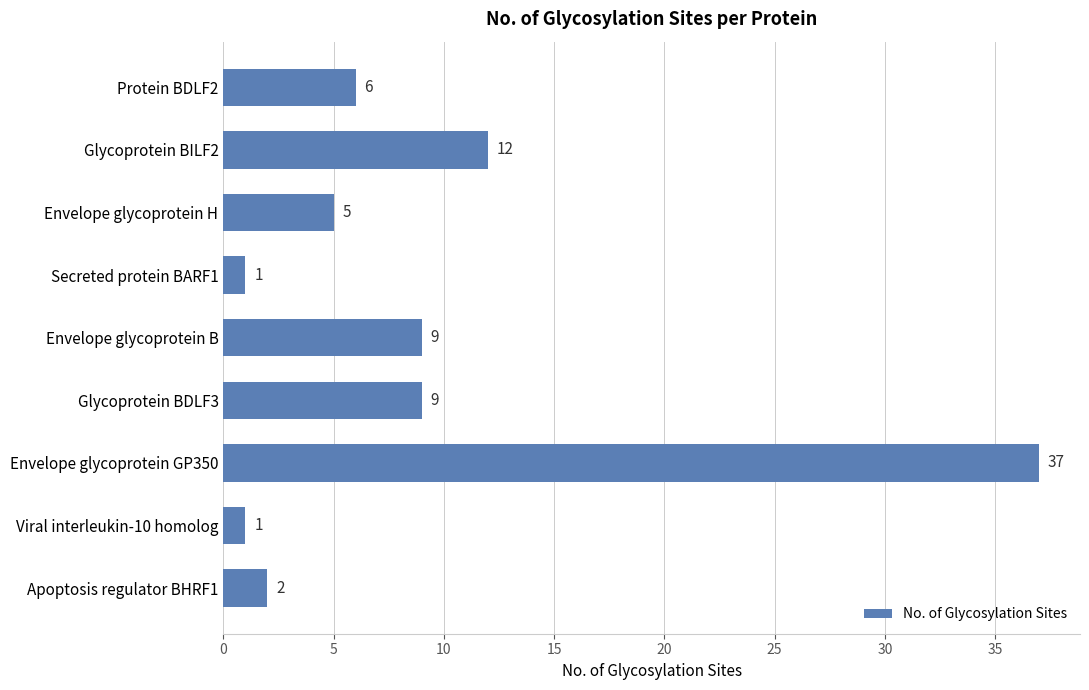

Reading top to bottom, list all the values displayed in this chart.

6	12	5	1	9	9	37	1	2